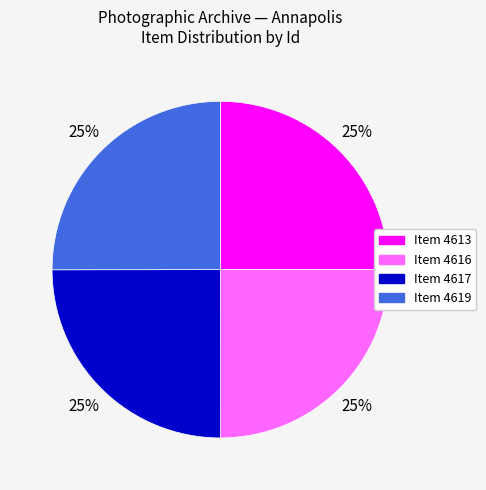

Approximately how many times larger is the value at Item 4617 compared to Item 4616?

1.0